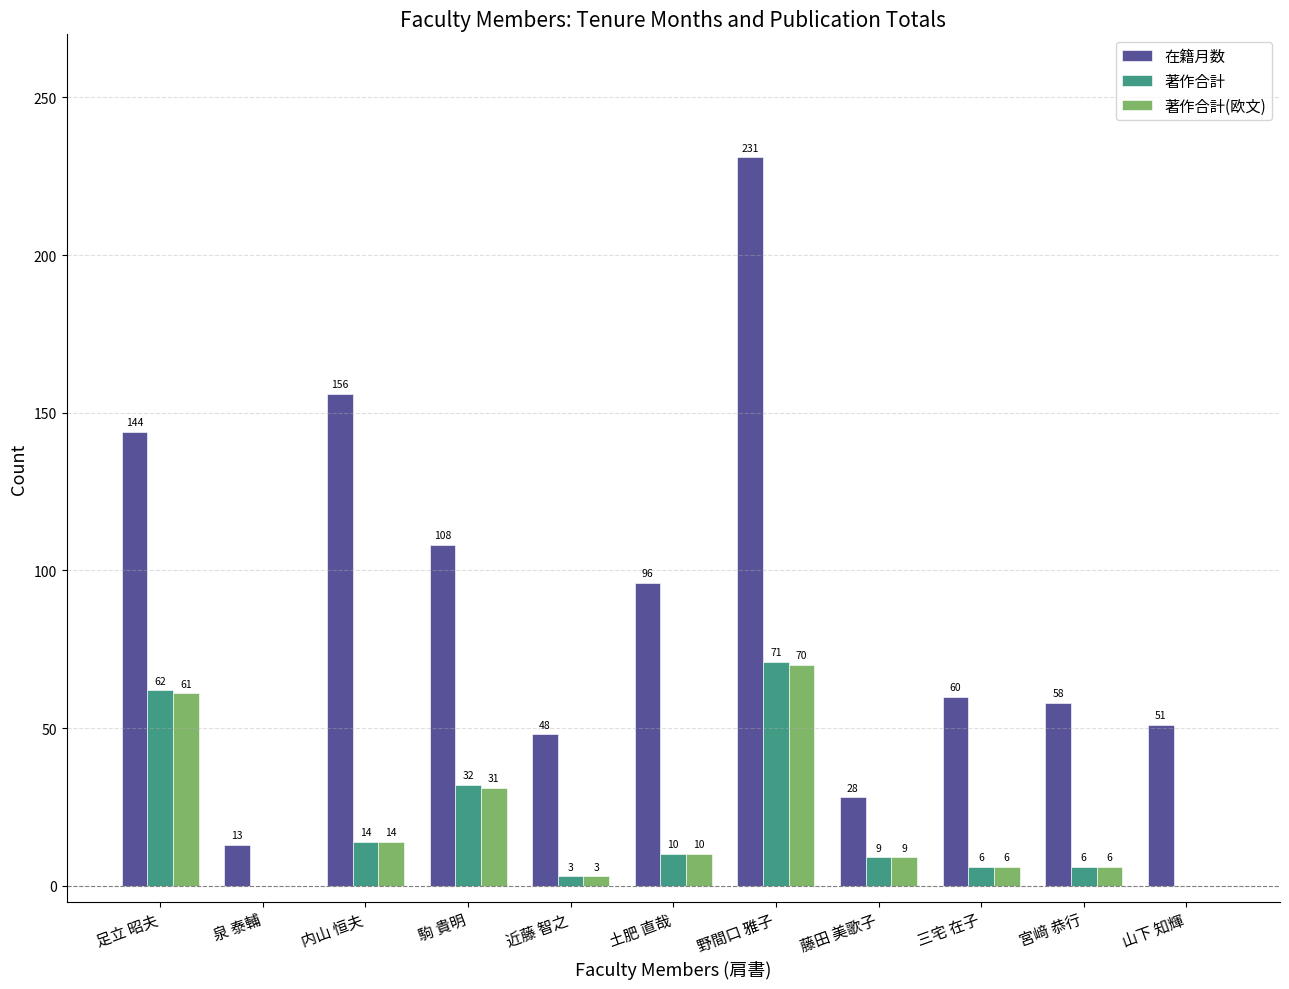

Which series has the largest total across all categories?

在籍月数